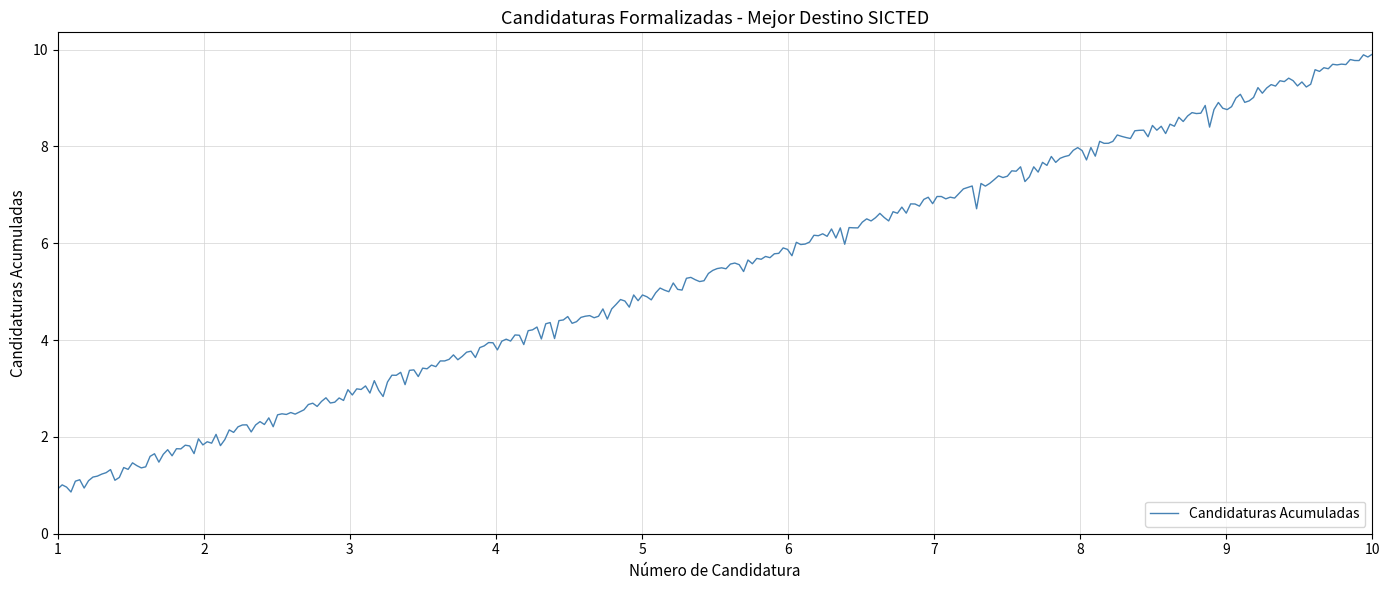

What is the smallest value displayed?

0.9